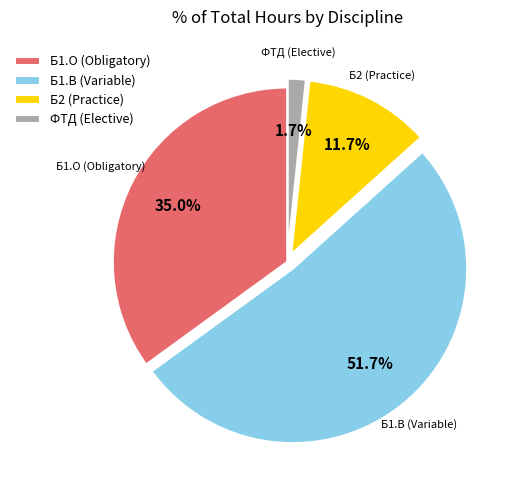

Rank the categories by value from lowest to highest.

ФТД (Elective), Б2 (Practice), Б1.О (Obligatory), Б1.В (Variable)